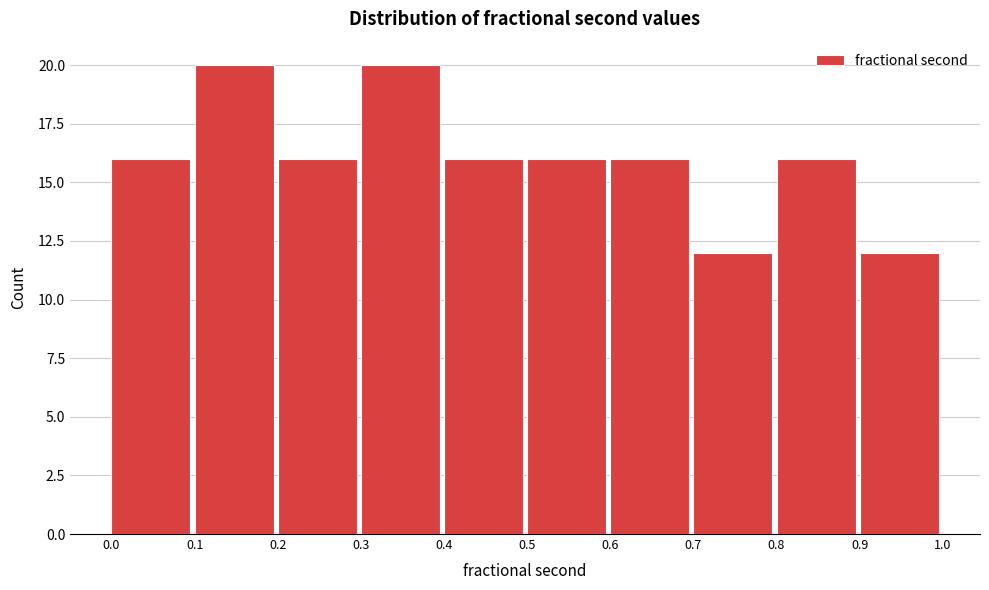

Reading left to right, list every bar in this chart as the range it spans on the x-axis followed by its height. The values are not printed on the chart, so give them approximately, as read against the axis.

0.0 to 0.1: 16
0.1 to 0.2: 20
0.2 to 0.3: 16
0.3 to 0.4: 20
0.4 to 0.5: 16
0.5 to 0.6: 16
0.6 to 0.7: 16
0.7 to 0.8: 12
0.8 to 0.9: 16
0.9 to 1.0: 12